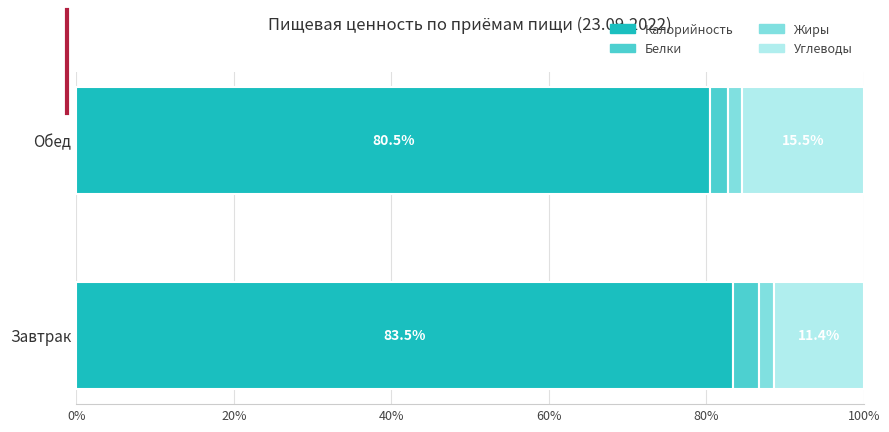

What is the average value of the Калорийность series?

82.0